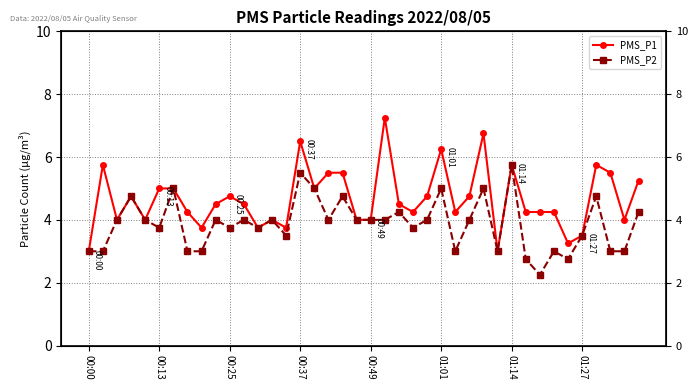

What is the difference between the PMS_P1 values at 13 and 01:14?

1.0